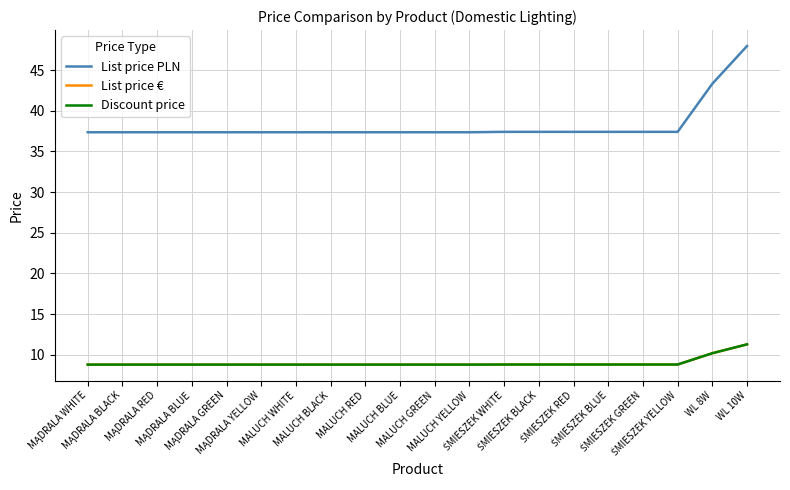

True or false: List price € and Discount price cross at least once.

False